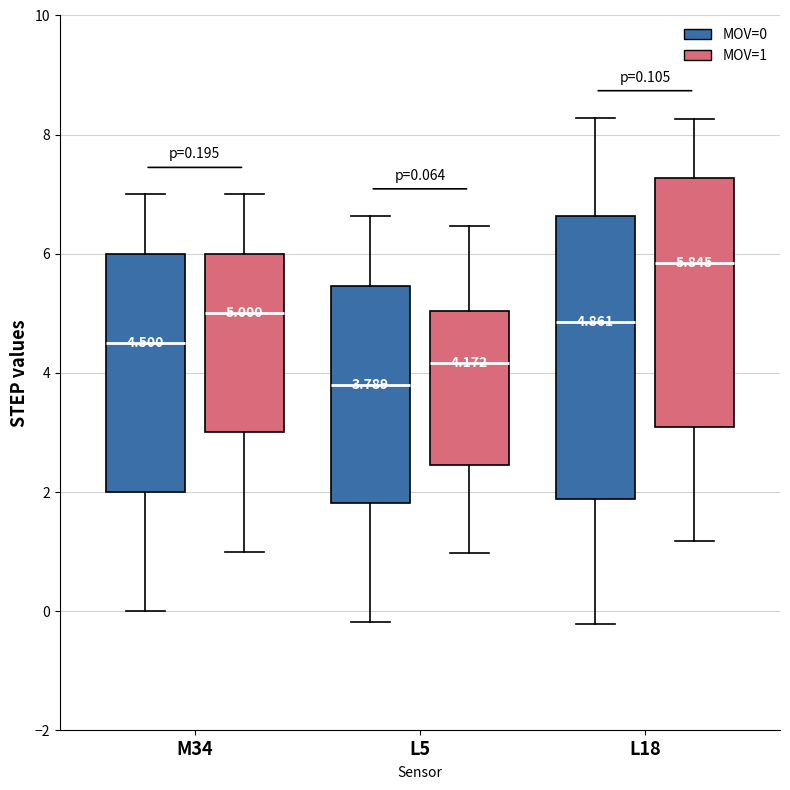

Comparing the boxes themselves (not the whiskers), which one is the tallest?

L18 (MOV=0)